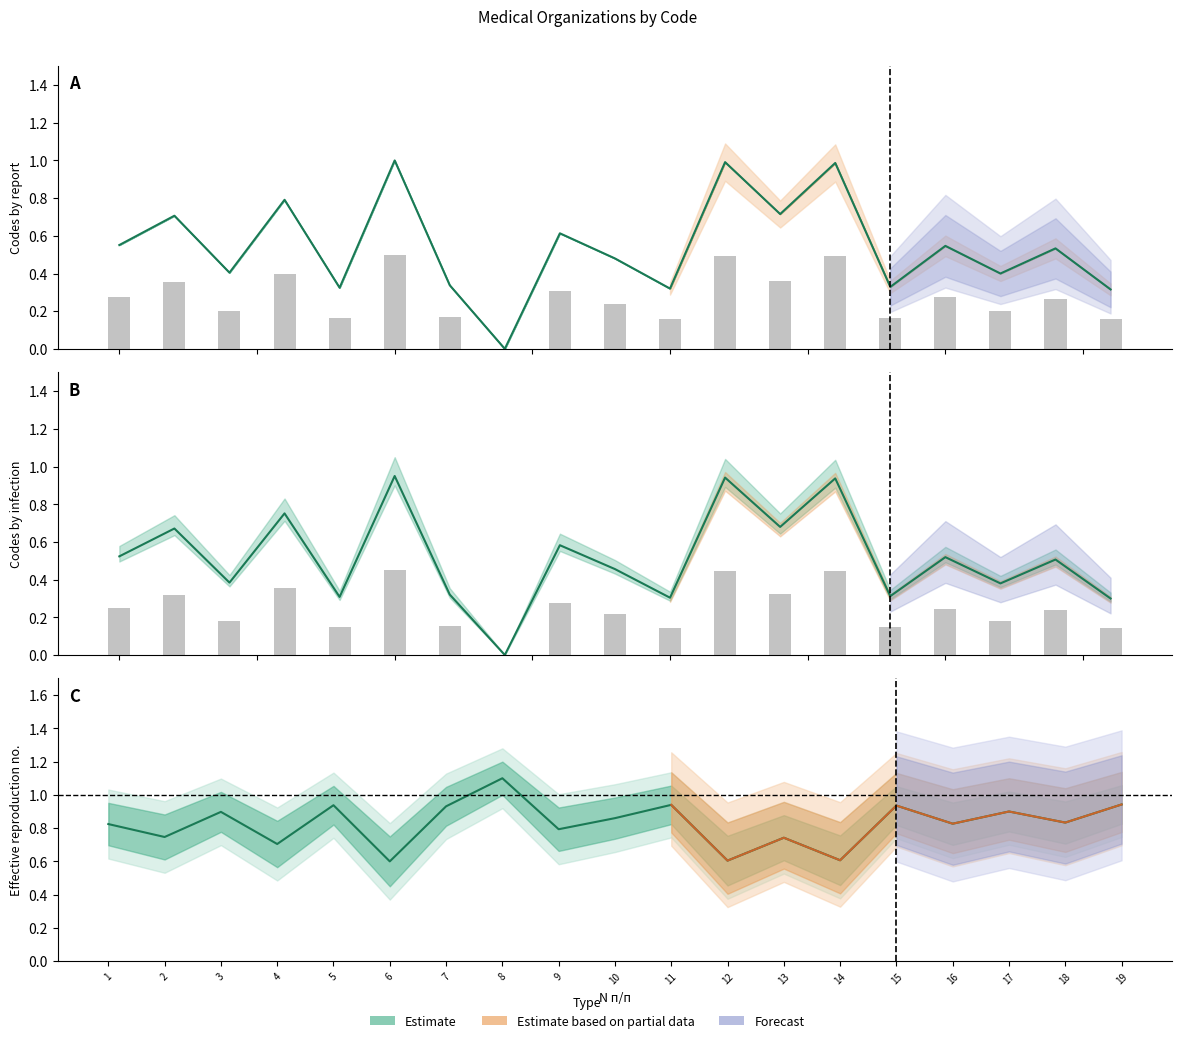

True or false: Estimate lower has a value of 0.5 at 19.

False